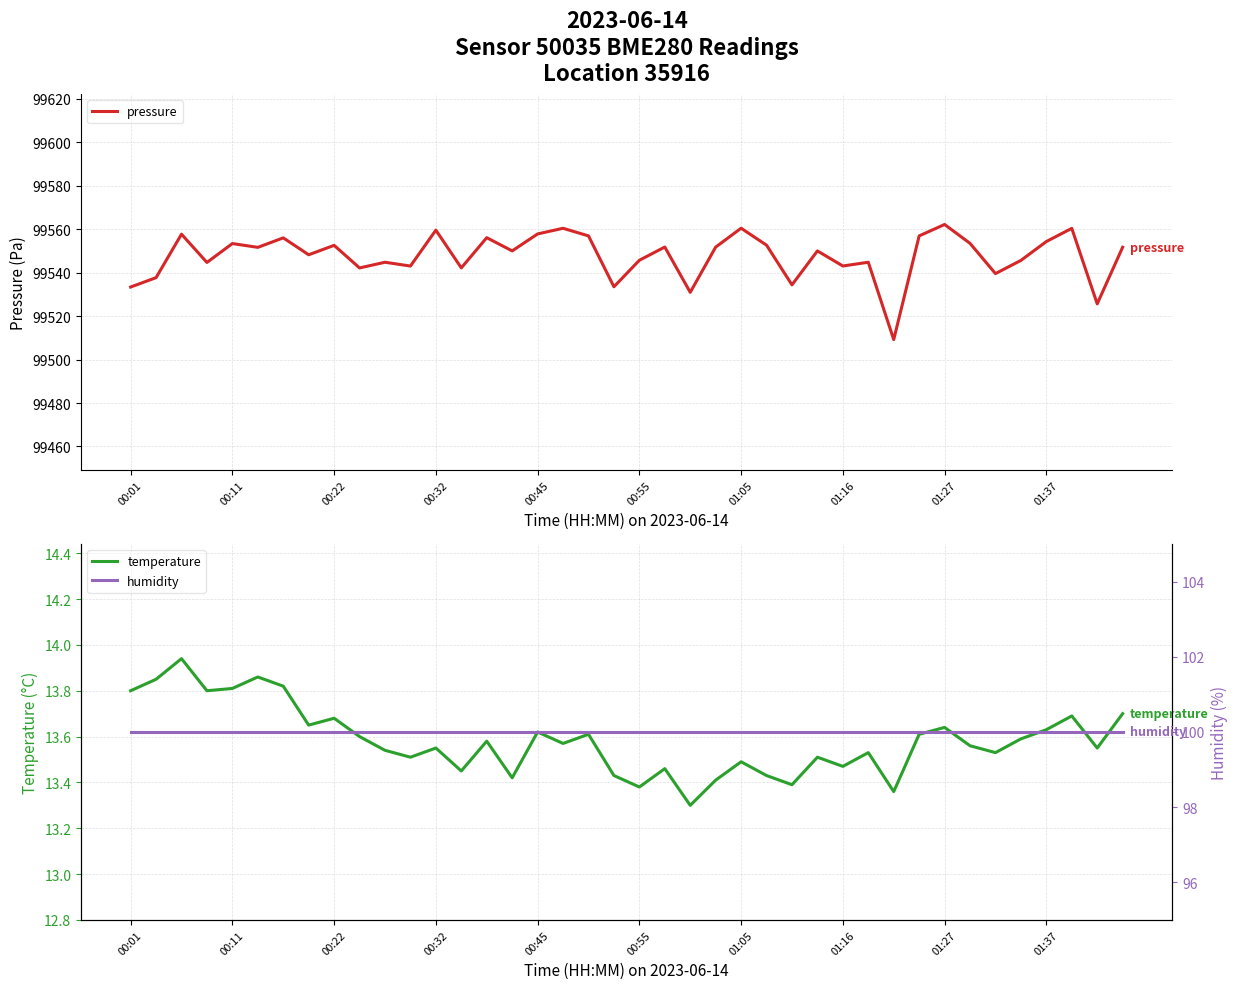

List the series in order of their peak value, lowest first.

temperature, humidity, pressure